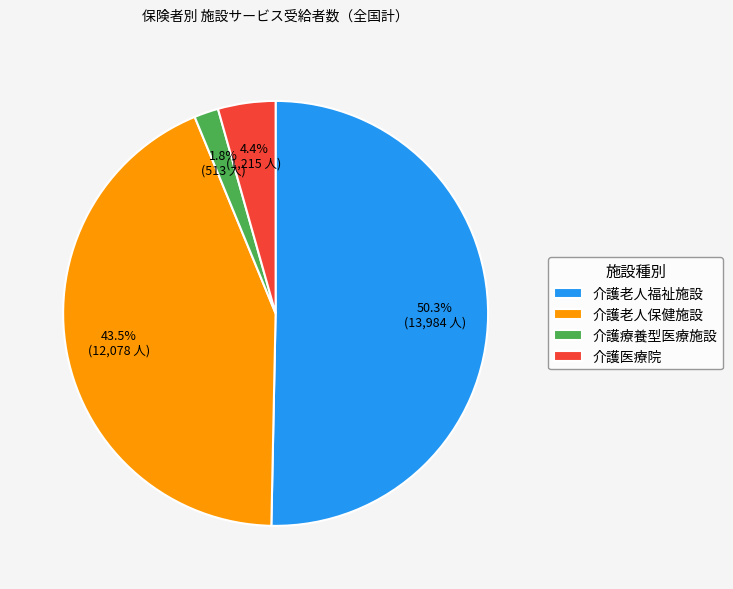

Is the sum of 介護老人保健施設 and 介護療養型医療施設 greater than half?

No